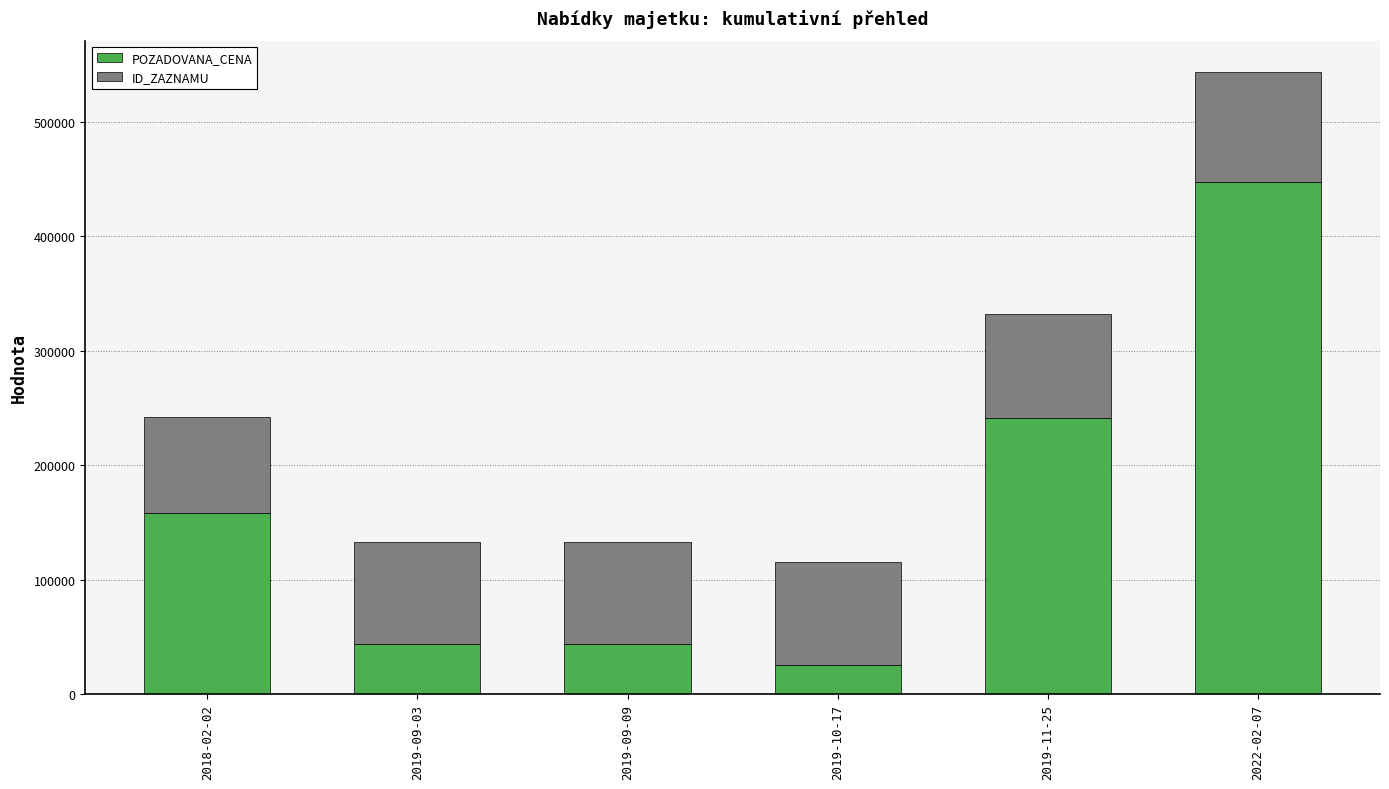

Reading right to left, list the values for the POZADOVANA_CENA series.

2022-02-07=447700	2019-11-25=241500	2019-10-17=25825	2019-09-09=44220	2019-09-03=44220	2018-02-02=158060